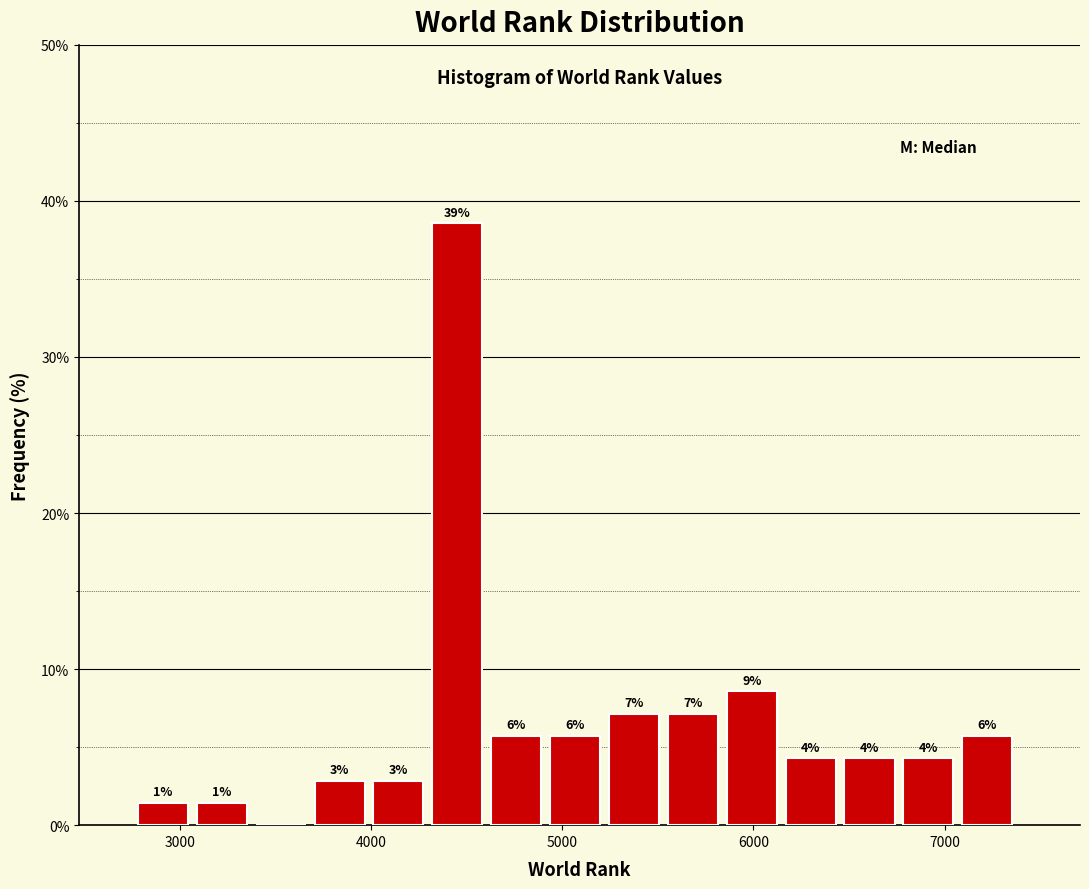

Read against the x-axis, roughly where is the centre of the tallest bar?

4500